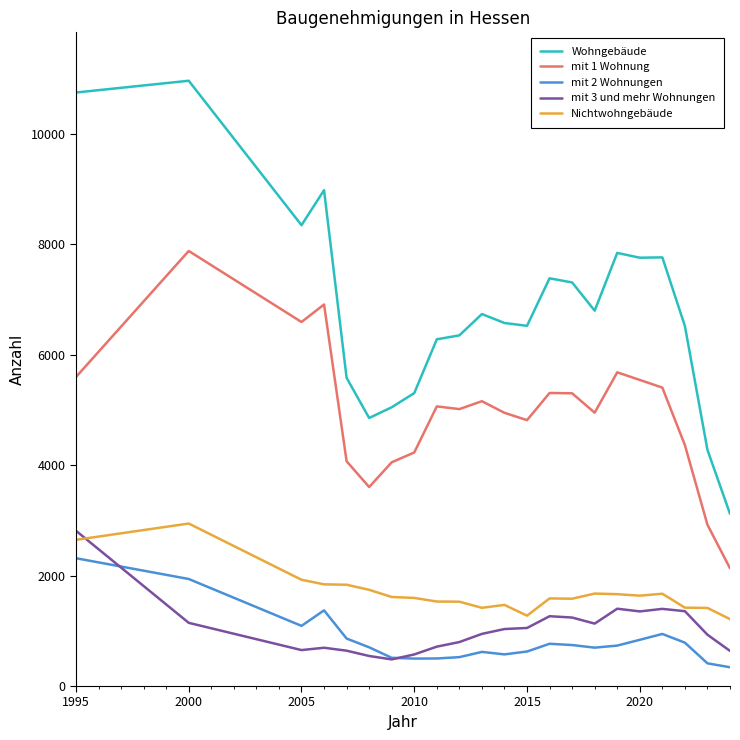

How many series are shown in this chart?

5